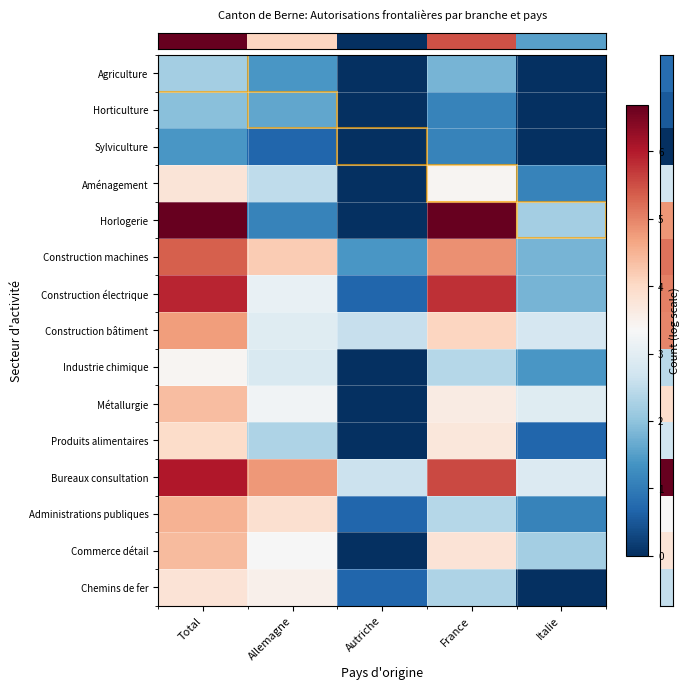

Which label corresponds to the largest value in the chart?

Total